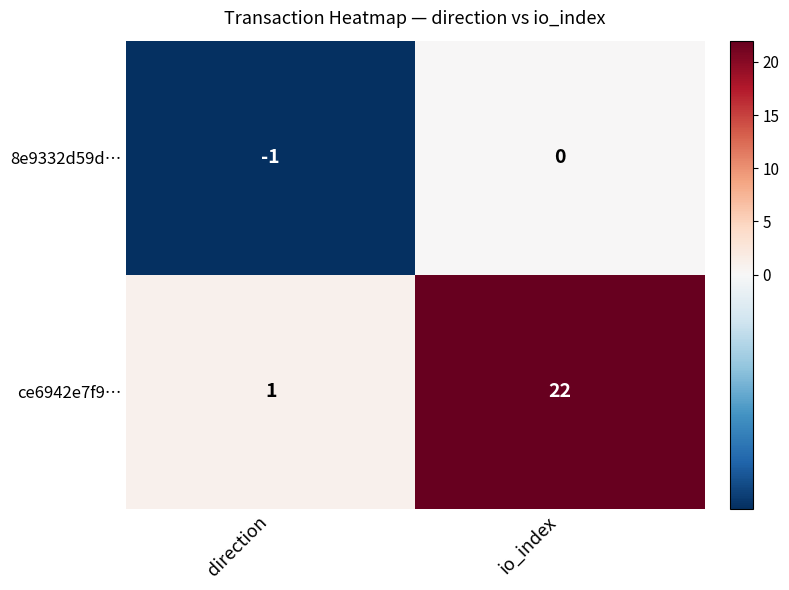

Count the number of categories in the chart.

2